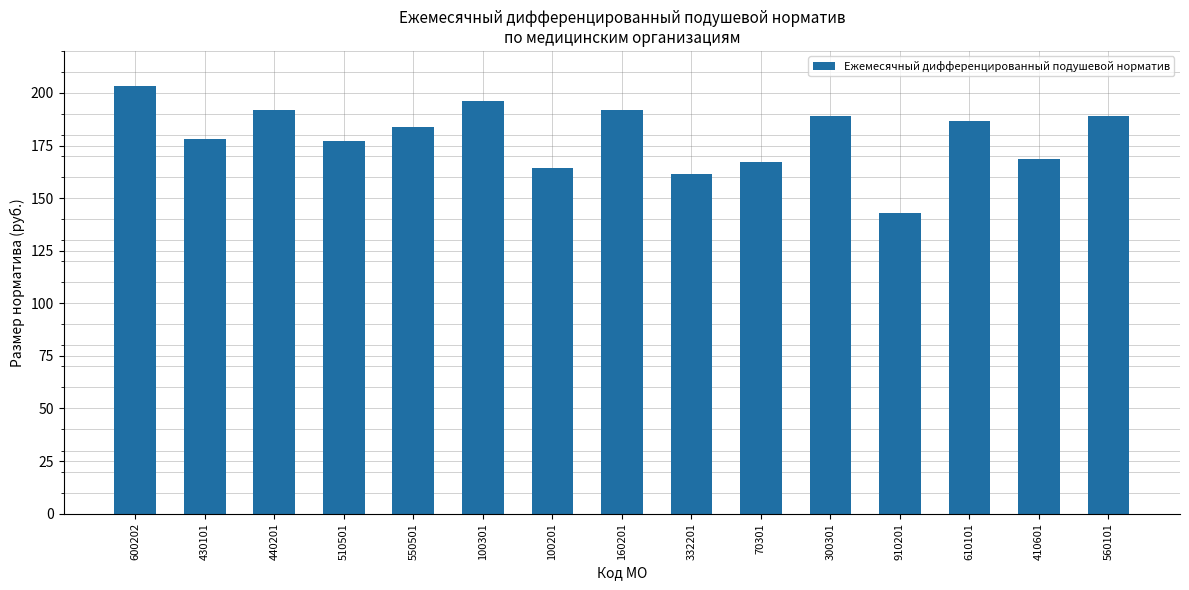

What is the sum of all values?

2691.6